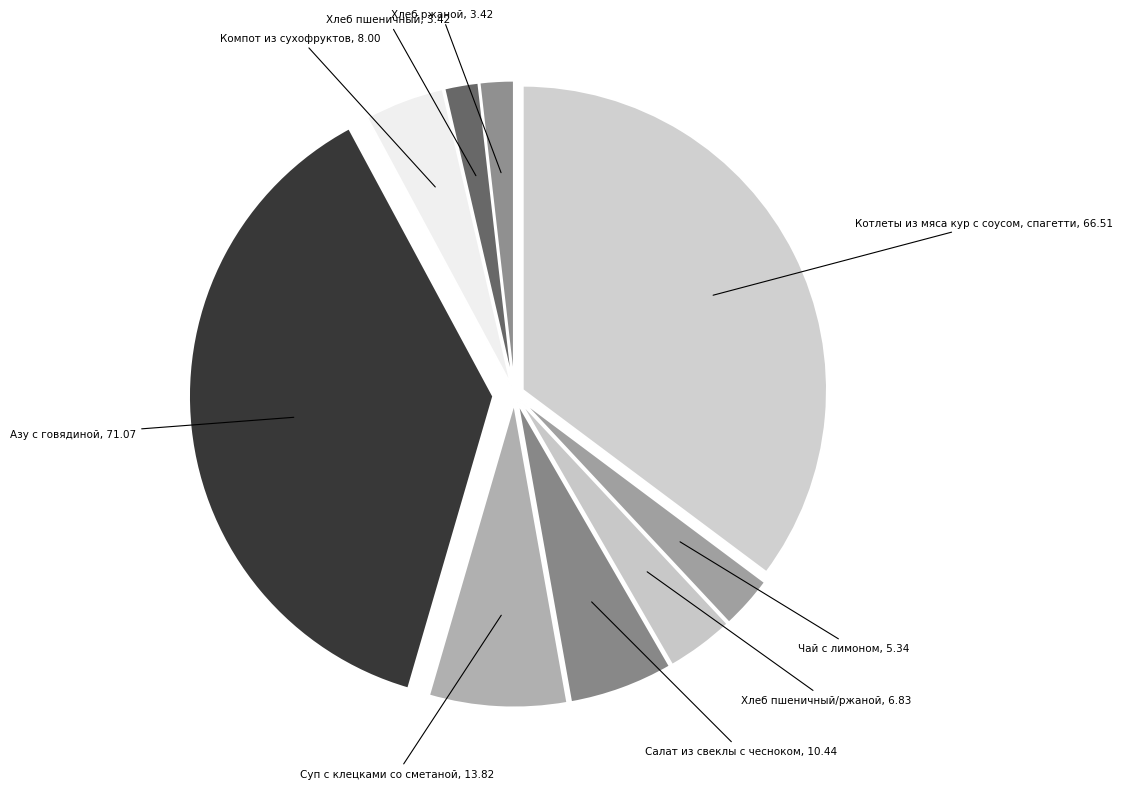

To the nearest percent, what is the average slice percentage?

11%